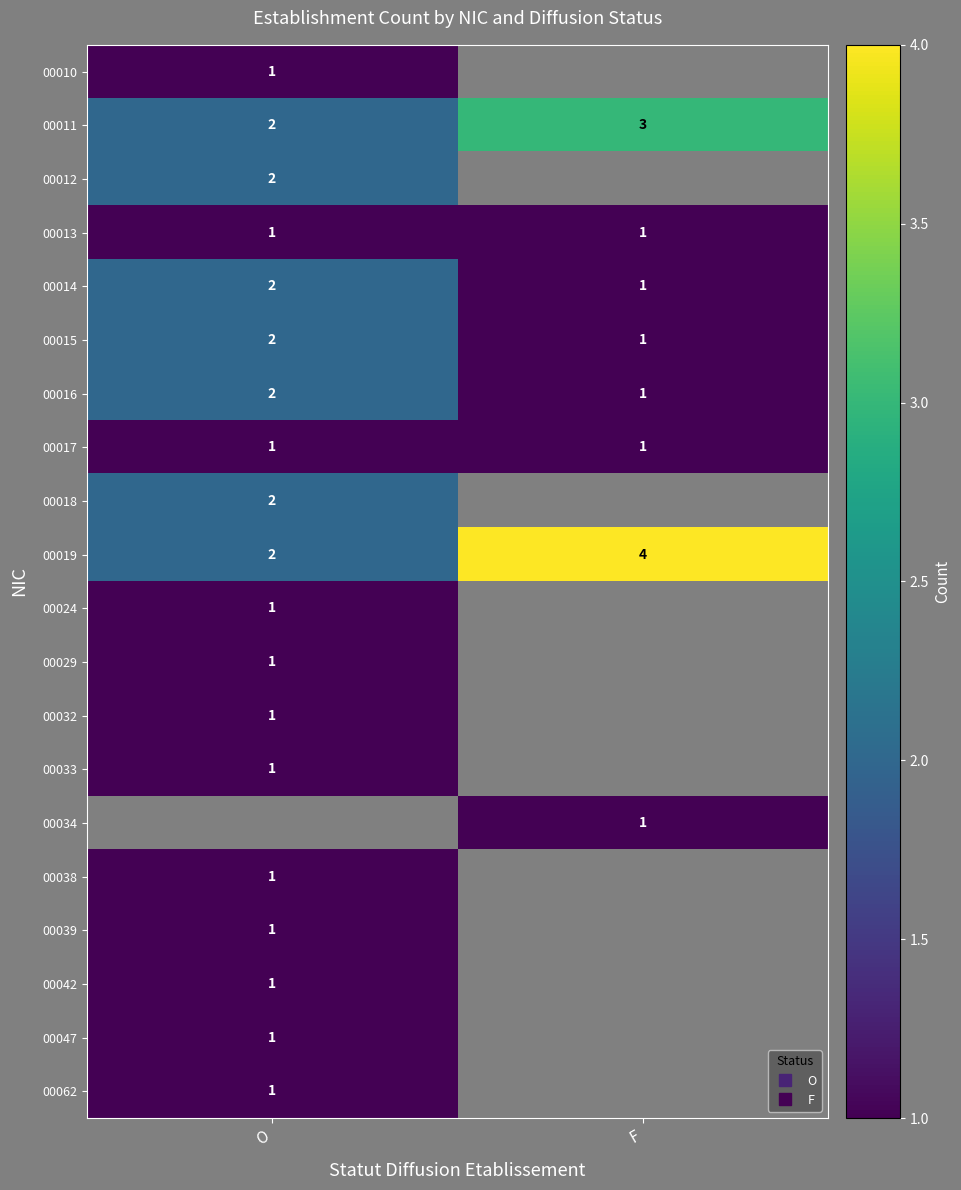

True or false: 00011 has a value of 2.0 at O.

True